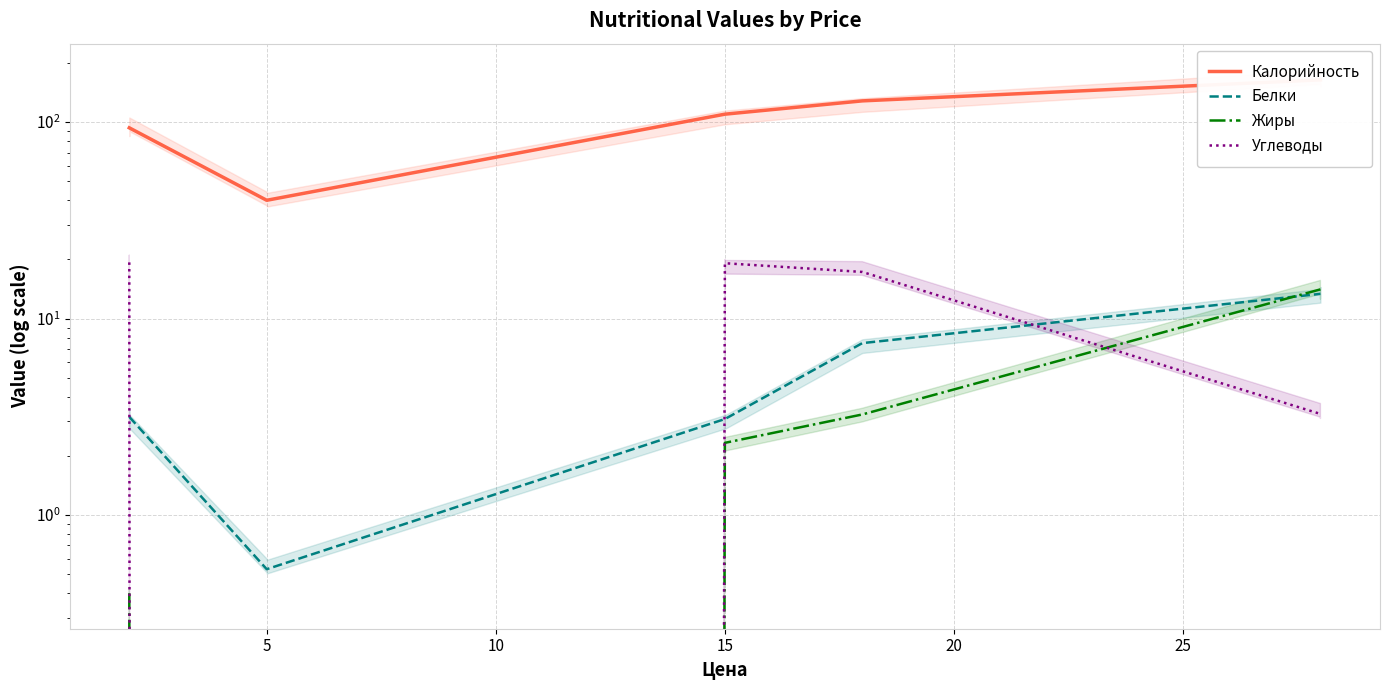

True or false: Углеводы has more than 1 points higher than both neighbors.

False